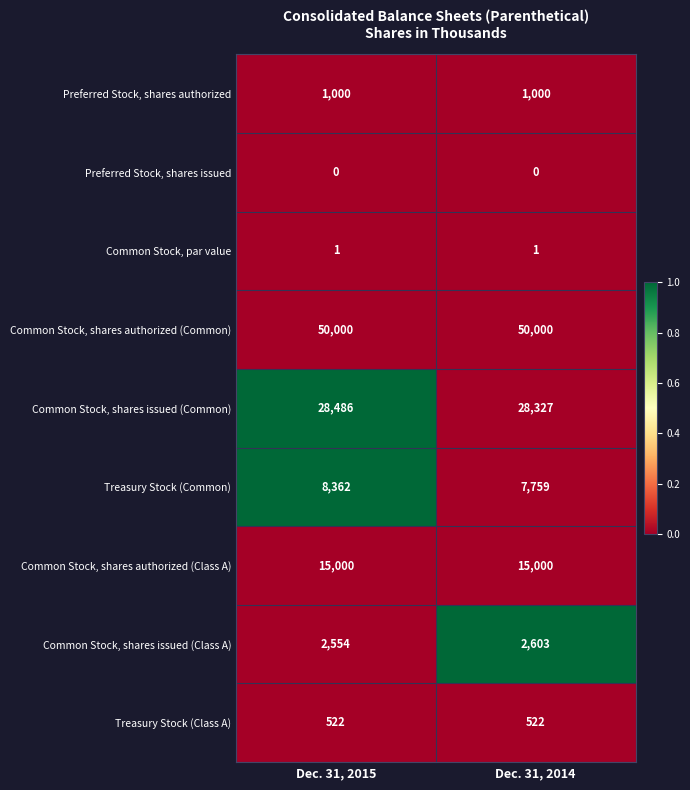

At which category is the sum across all series the highest?

Dec. 31, 2015